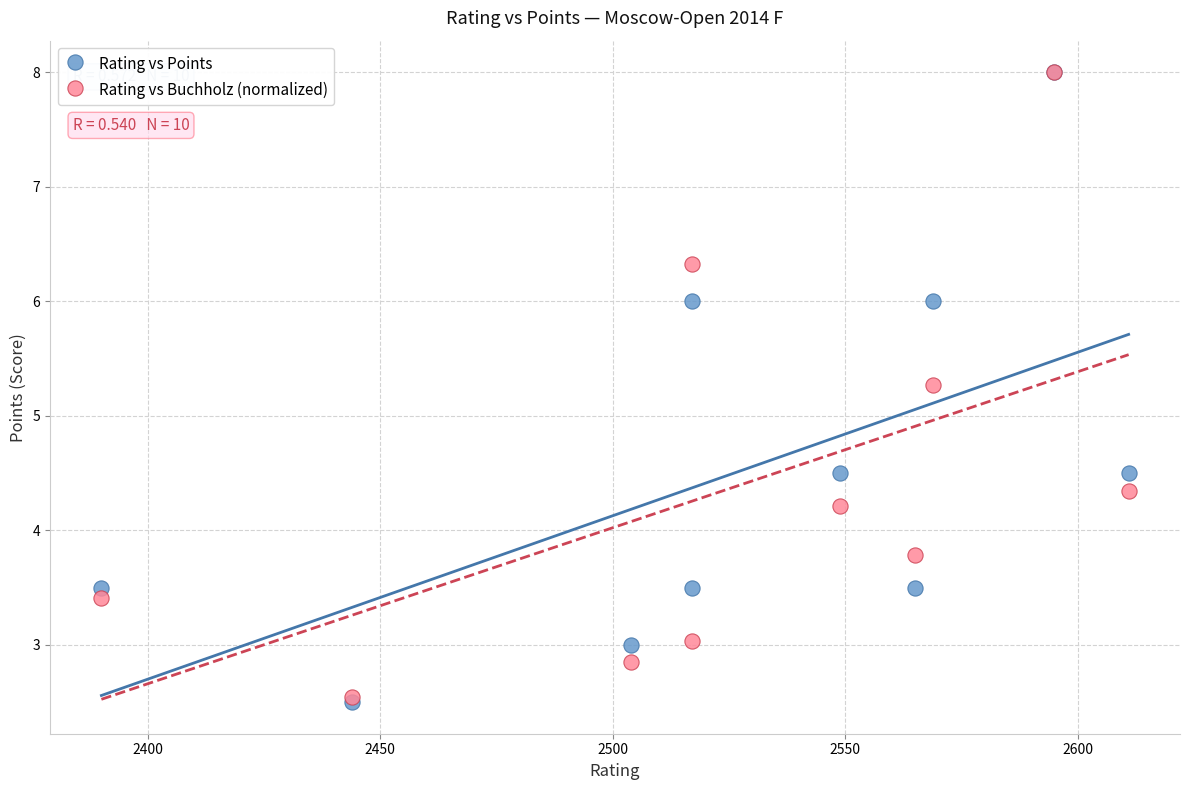

In the Rating vs Points series, what Y value is closest to 5?

4.5